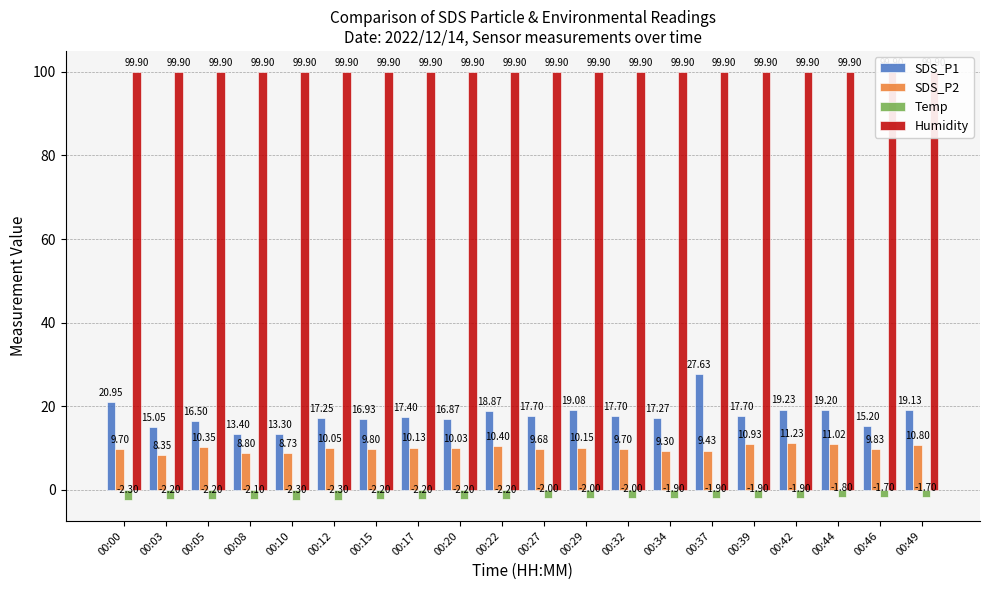

What is the sum of all SDS_P2 values?

198.4